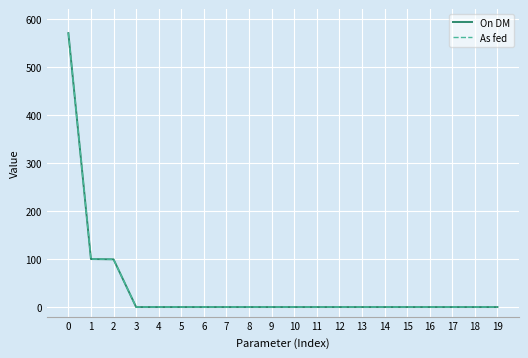

At which category does the chart reach its minimum across all series?

3